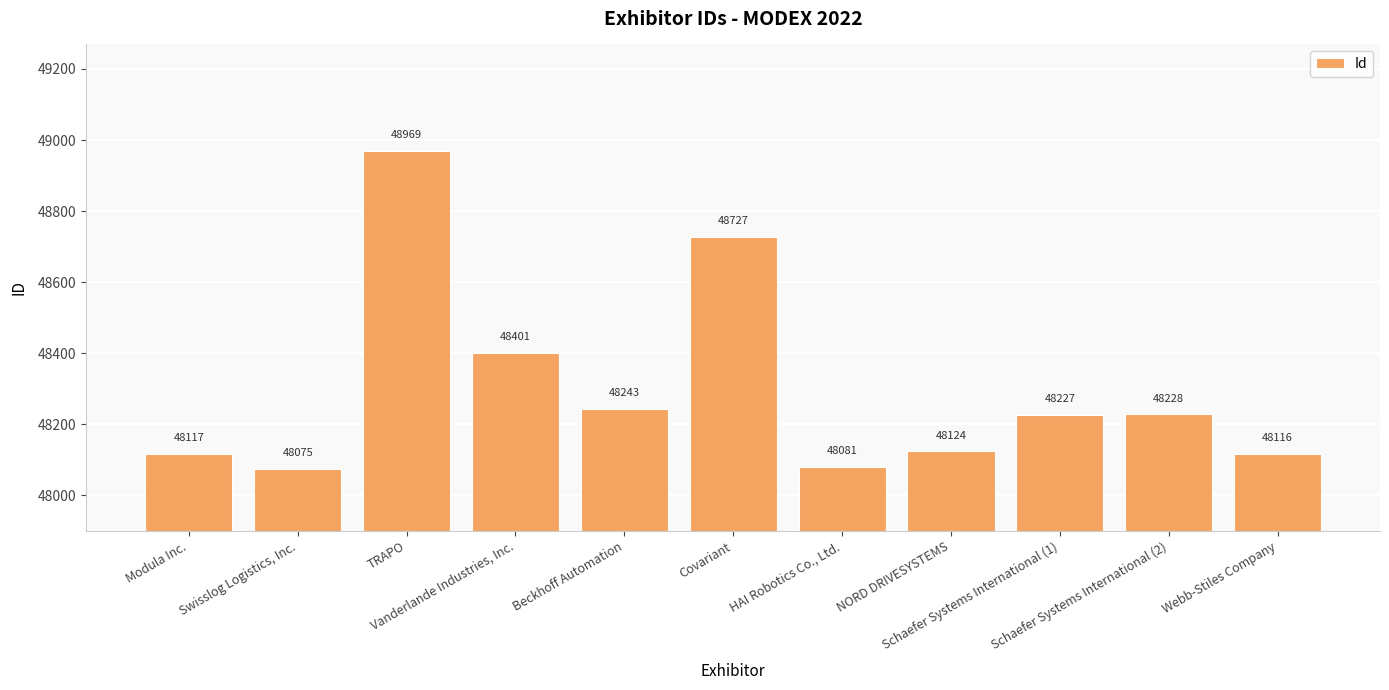

List the labels in order of value, smallest first.

Swisslog Logistics, Inc., HAI Robotics Co., Ltd., Webb-Stiles Company, Modula Inc., NORD DRIVESYSTEMS, Schaefer Systems International (1), Schaefer Systems International (2), Beckhoff Automation, Vanderlande Industries, Inc., Covariant, TRAPO